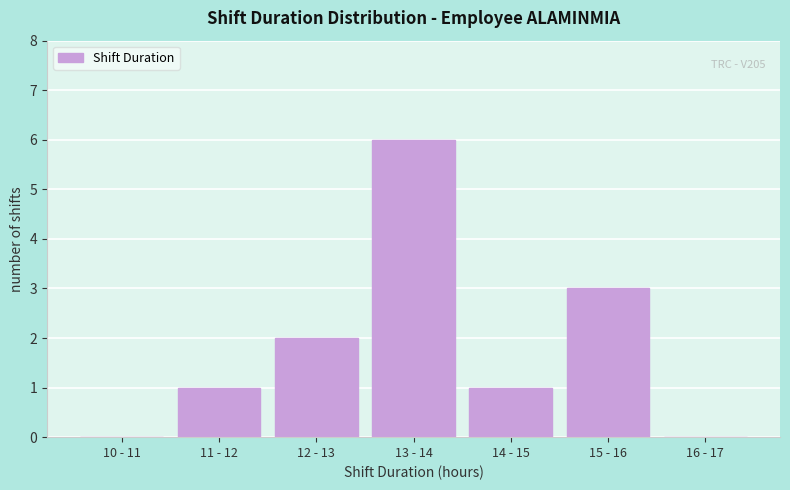

Reading left to right, transcribe all the data shown in this chart.

10 - 11=0	11 - 12=1	12 - 13=2	13 - 14=6	14 - 15=1	15 - 16=3	16 - 17=0